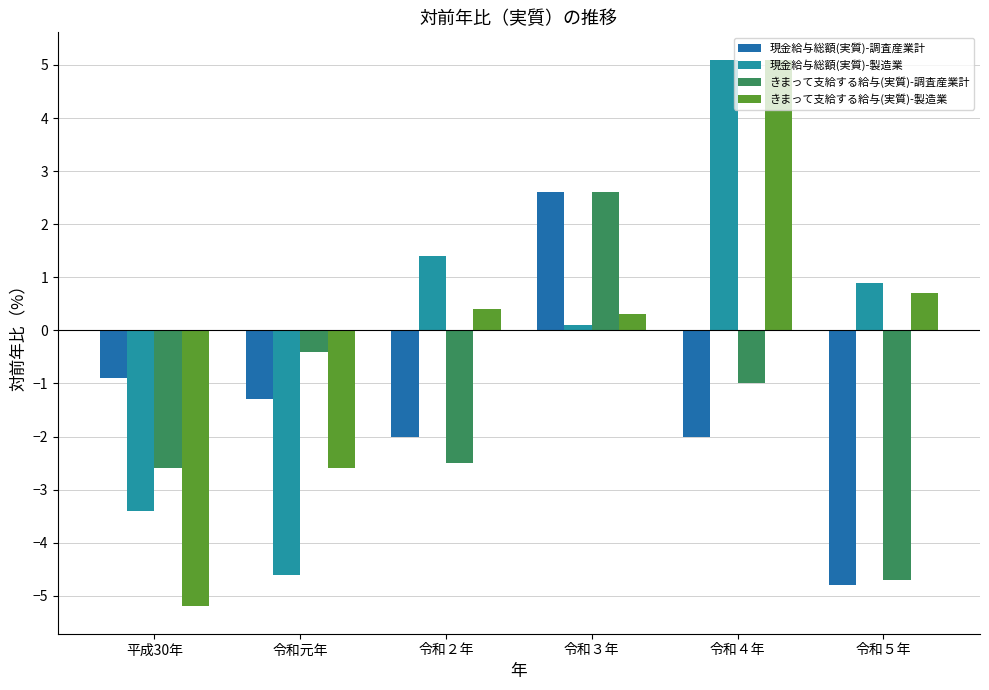

Reading left to right, transcribe all the data shown in this chart.

現金給与総額(実質)-調査産業計: 平成30年=-0.9	令和元年=-1.3	令和２年=-2.0	令和３年=2.6	令和４年=-2.0	令和５年=-4.8
現金給与総額(実質)-製造業: 平成30年=-3.4	令和元年=-4.6	令和２年=1.4	令和３年=0.1	令和４年=5.1	令和５年=0.9
きまって支給する給与(実質)-調査産業計: 平成30年=-2.6	令和元年=-0.4	令和２年=-2.5	令和３年=2.6	令和４年=-1.0	令和５年=-4.7
きまって支給する給与(実質)-製造業: 平成30年=-5.2	令和元年=-2.6	令和２年=0.4	令和３年=0.3	令和４年=5.1	令和５年=0.7